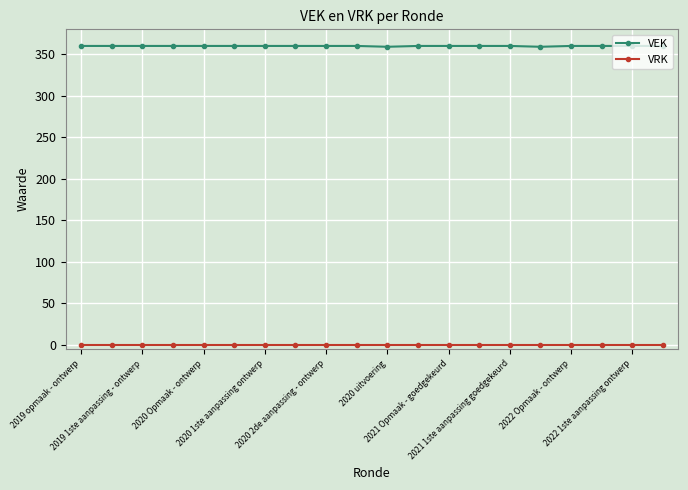

True or false: VRK and VEK intersect in this chart.

False